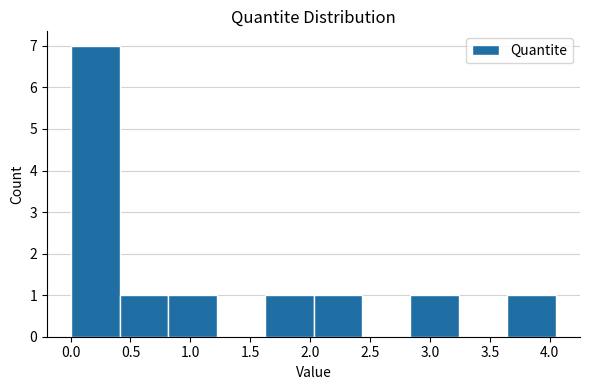

How tall is the bar that spans 2.05 to 2.45 on the x-axis? Neither the bar edges nor the heights are printed on the chart, so give them approximately, as read against the axes.

1